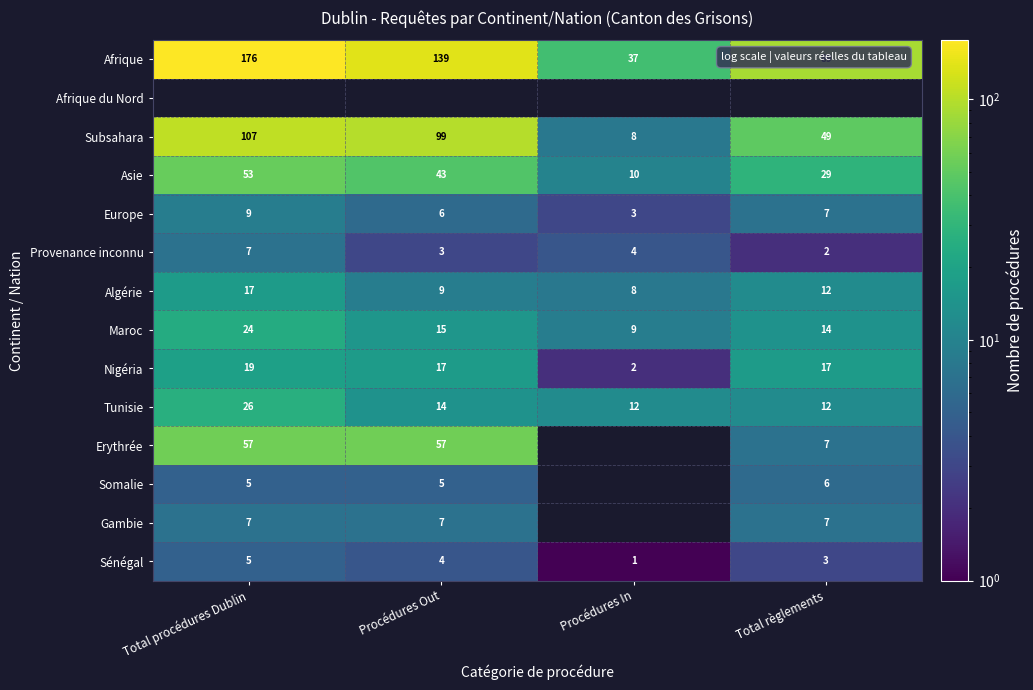

Is the value of Europe at Total procédures Dublin greater than the value of Provenance inconnu at Procédures In?

Yes